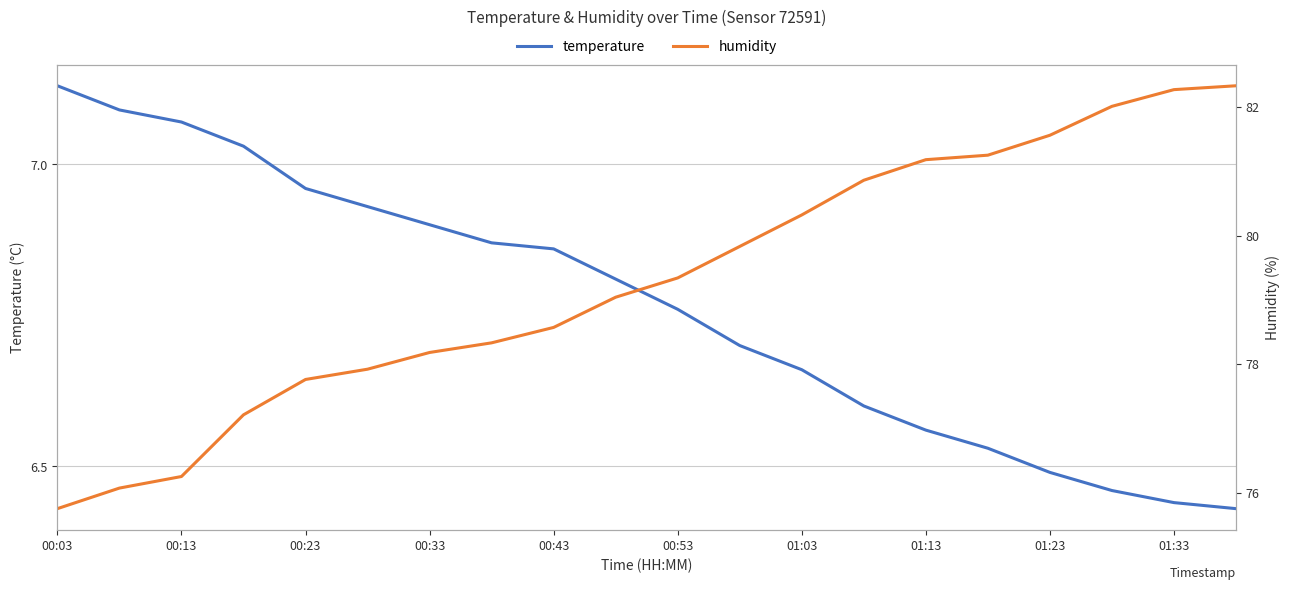

What is the difference between the maximum and minimum values in the humidity series?

6.6